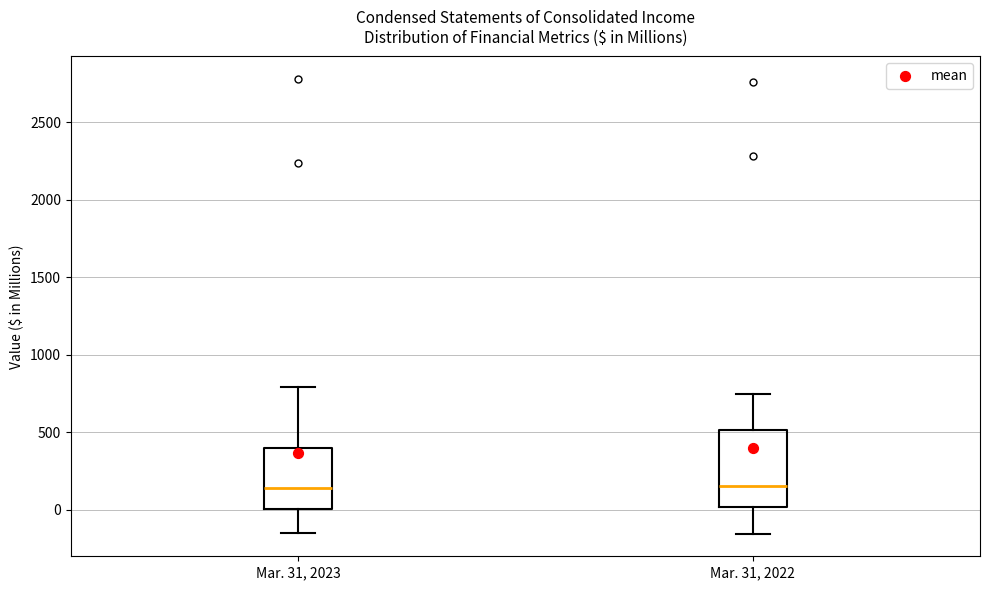

Which box is the tallest, from its lower edge to its upper edge?

Mar. 31, 2022